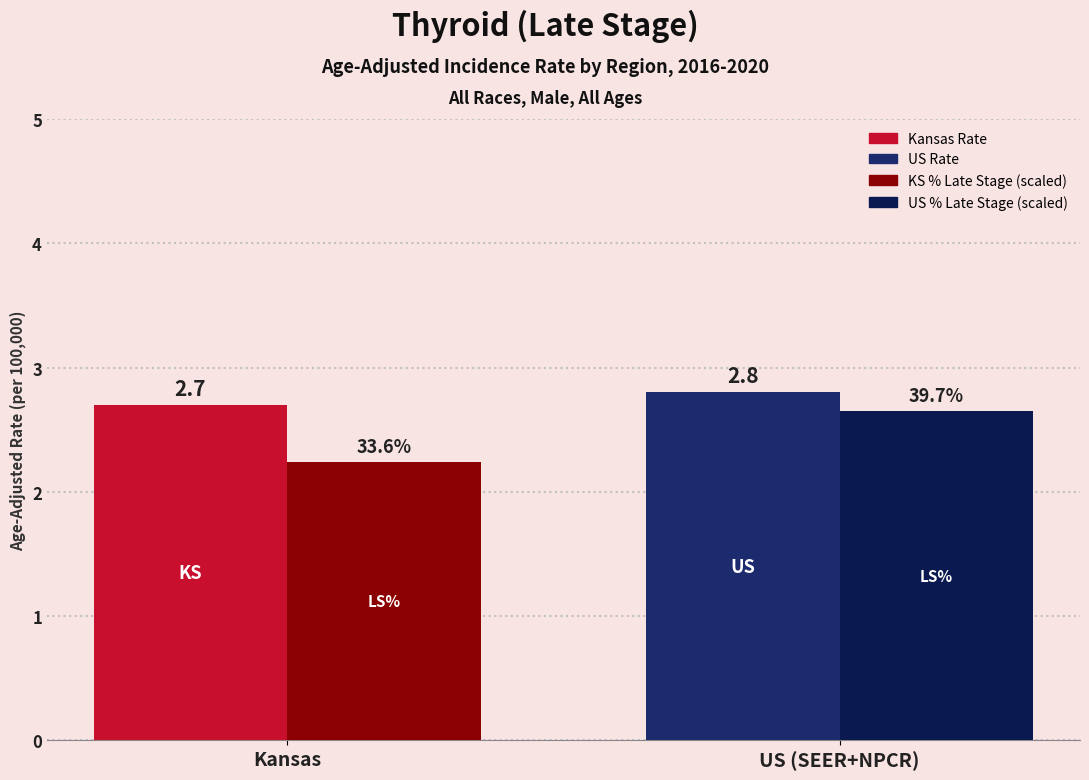

What is the greatest value displayed?

2.8